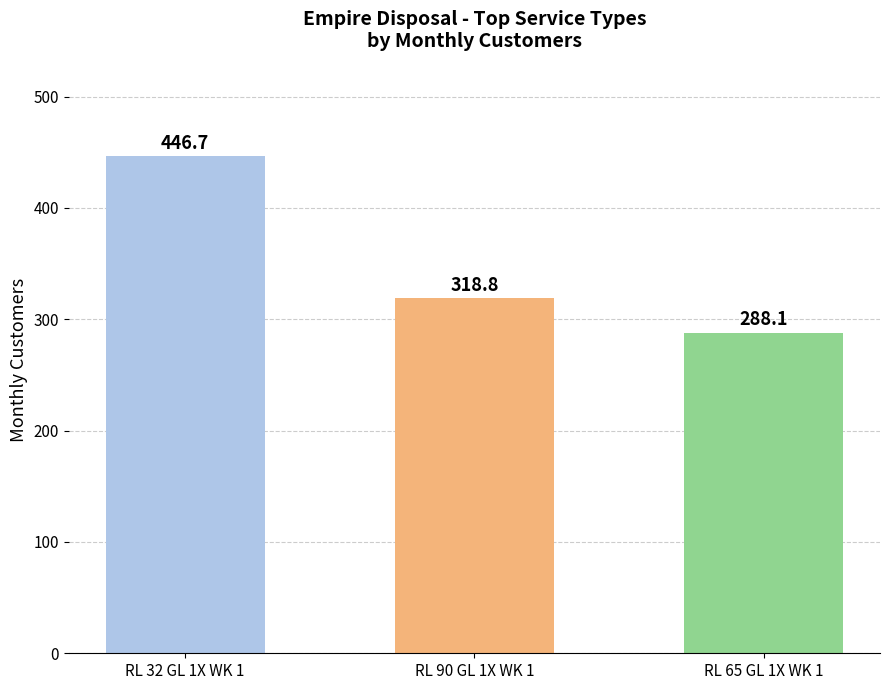

Reading left to right, extract all data points from this chart.

446.7	318.8	288.1